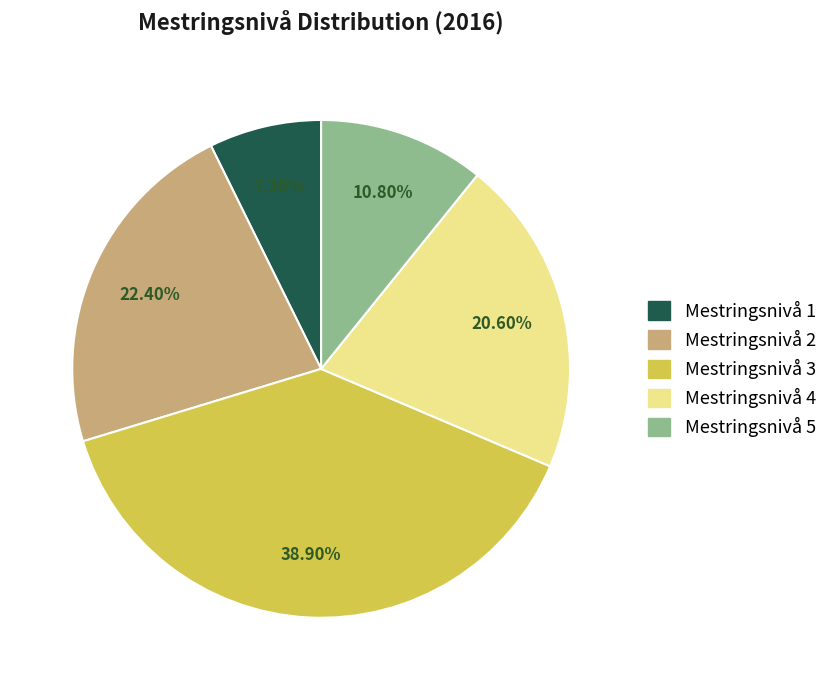

To the nearest percent, what portion does Mestringsnivå 1 represent?

7%